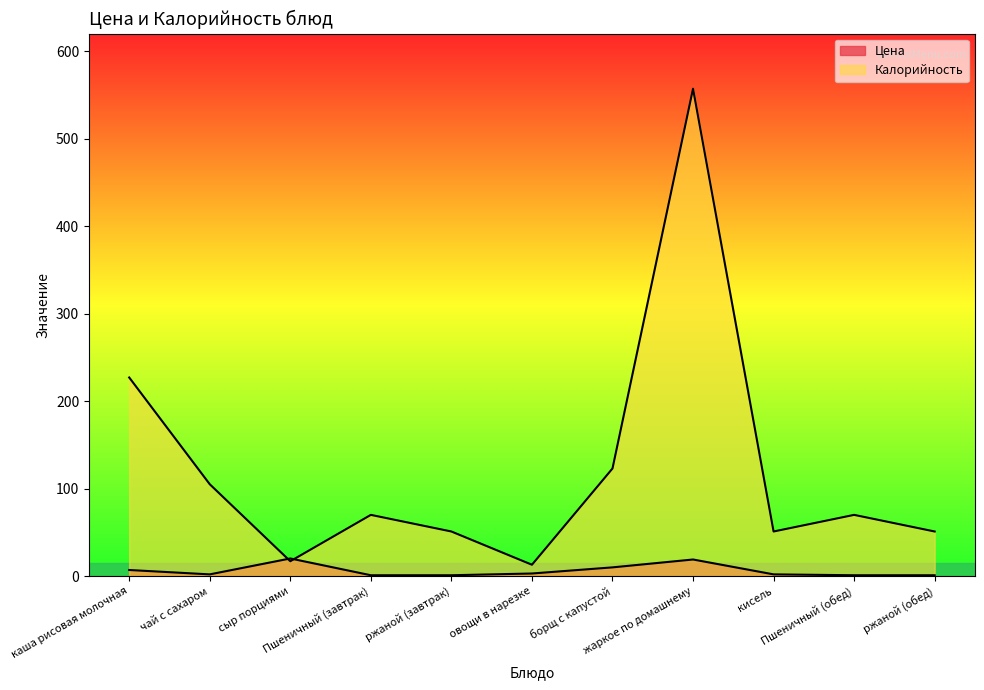

What is the difference between the second highest and minimum values in the Калорийность series?

214.0